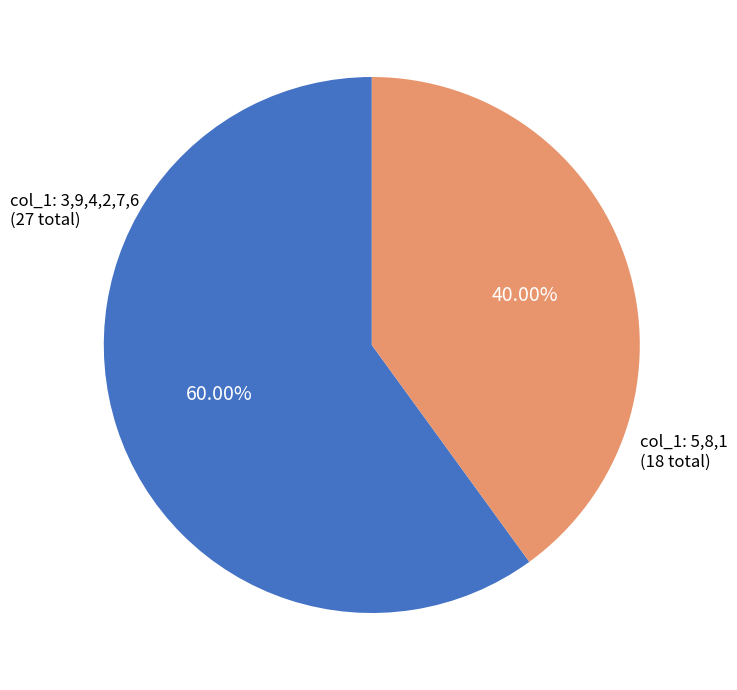

Does any single category account for the majority?

Yes